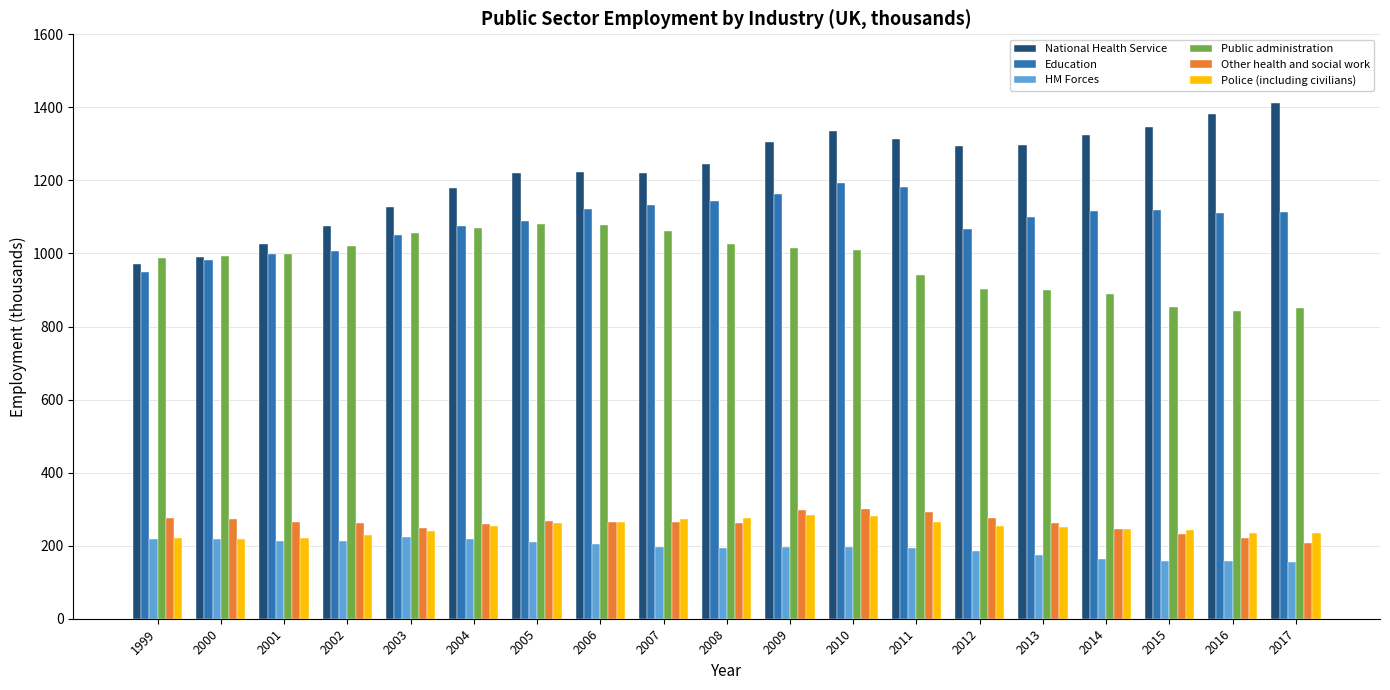

How many bars are there in each group?

6